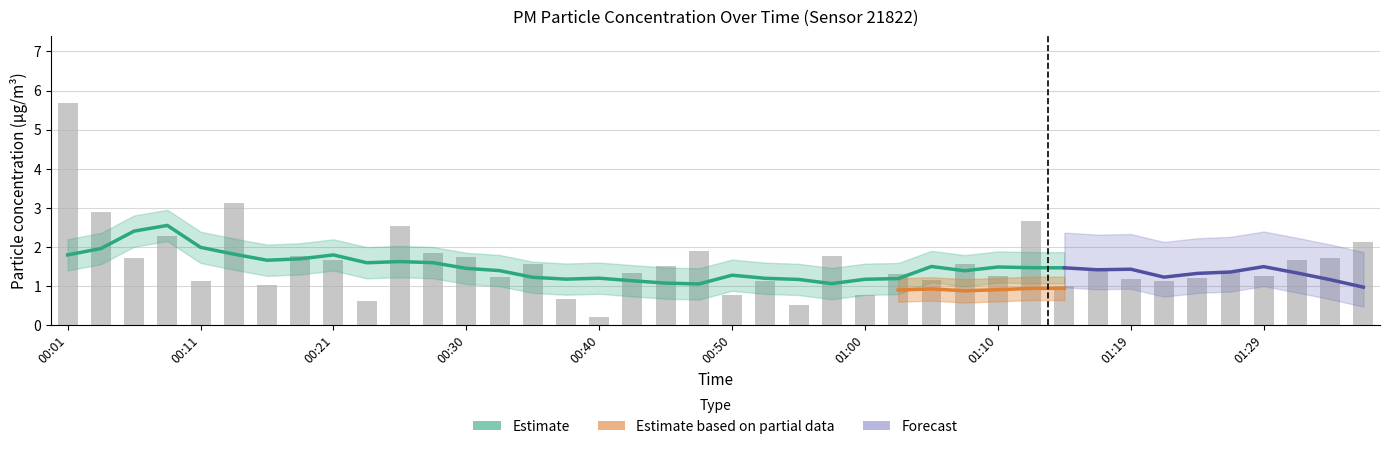

Rank the categories by value from highest to lowest.

00:01, 00:13, 00:03, 01:12, 00:25, 00:08, 01:36, 00:47, 00:28, 00:57, 00:18, 00:30, 00:06, 01:34, 00:21, 01:31, 00:35, 01:07, 00:45, 01:17, 01:27, 00:43, 01:02, 01:10, 01:29, 00:33, 01:24, 01:19, 01:05, 00:11, 00:52, 01:22, 00:16, 01:14, 00:50, 01:00, 00:38, 00:23, 00:55, 00:40